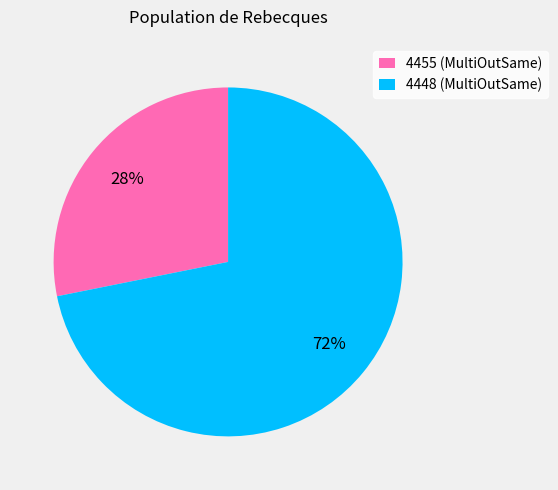

Is it true that 4455 is 33% of the pie?

False